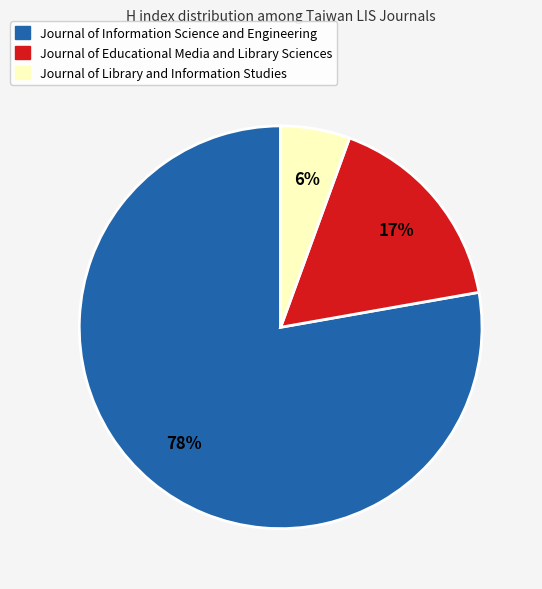

True or false: Journal of Information Science and Engineering accounts for 89% of the total.

False